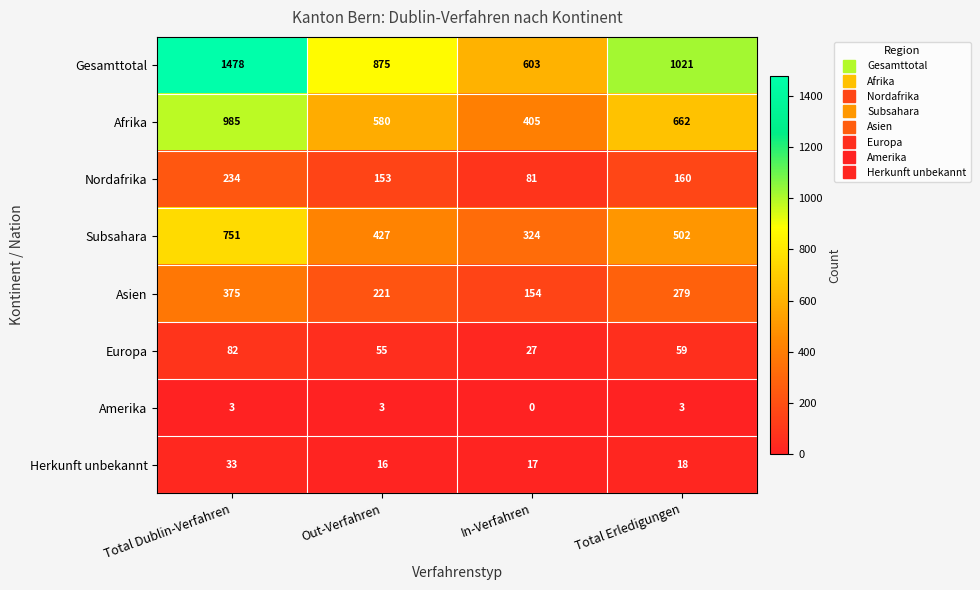

Which category has the highest value across all series?

Total Dublin-Verfahren